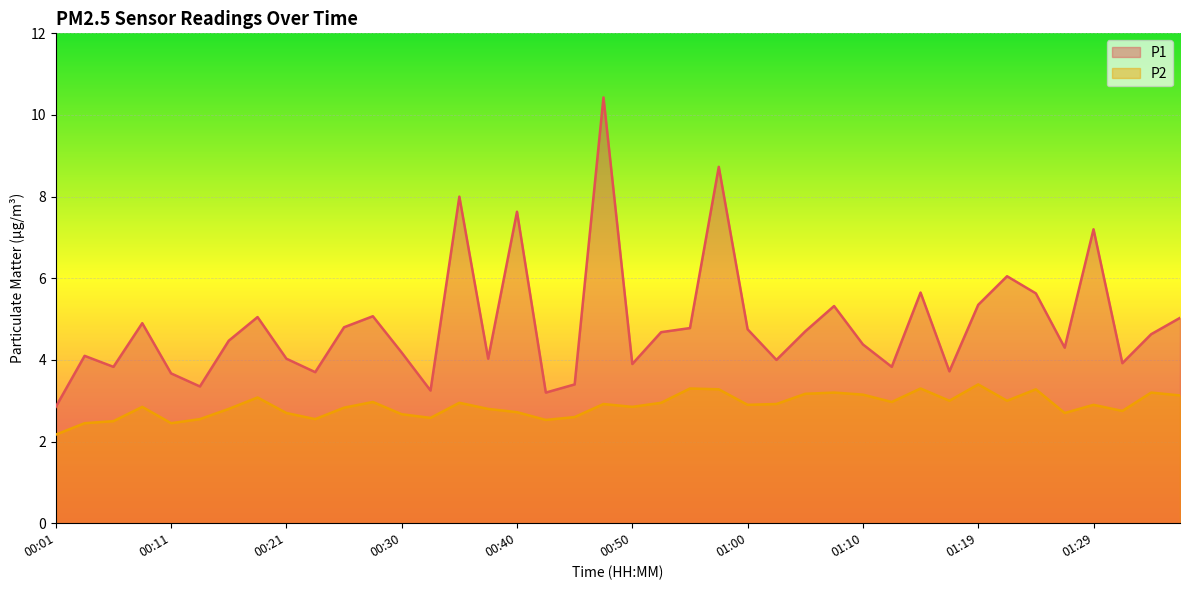

True or false: P1 and P2 intersect in this chart.

False